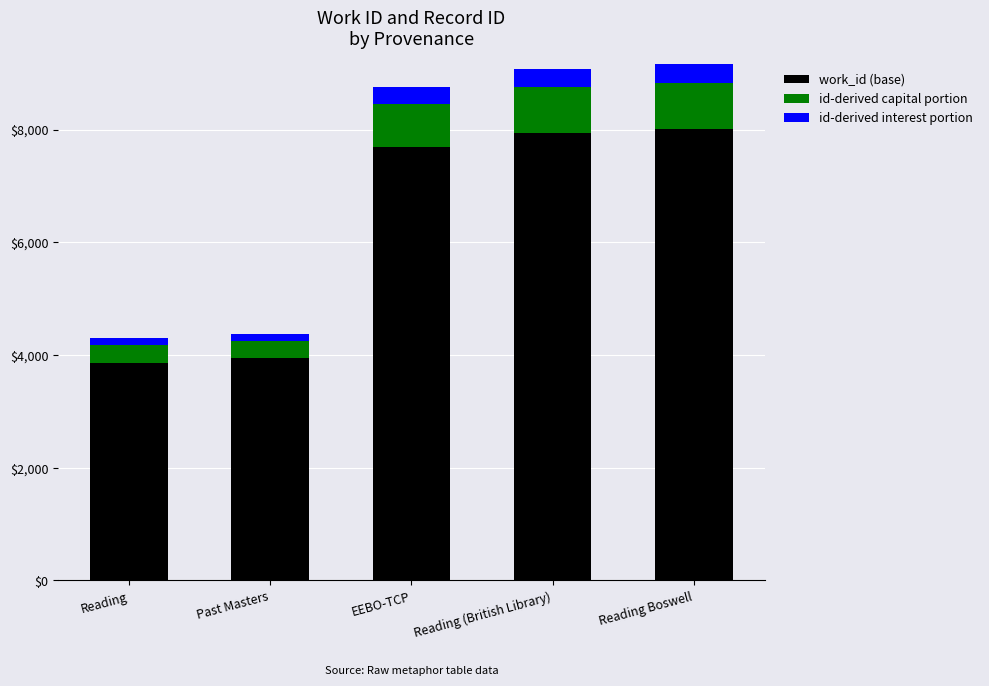

The work_id (base) series shows 11295.7 at Reading Boswell. True or false?

False